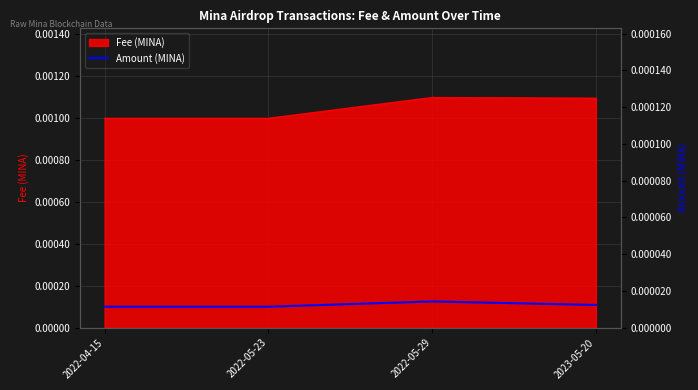

Rank the categories by value from lowest to highest.

2022-04-15, 2022-05-23, 2023-05-20, 2022-05-29